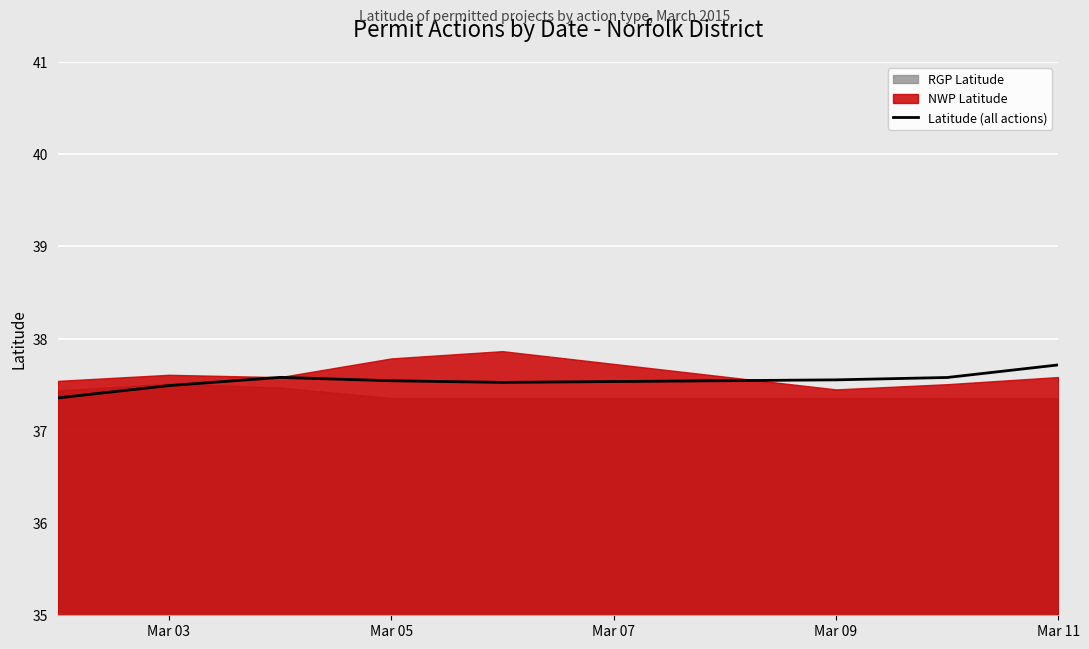

What is the maximum value shown in the chart?

37.7